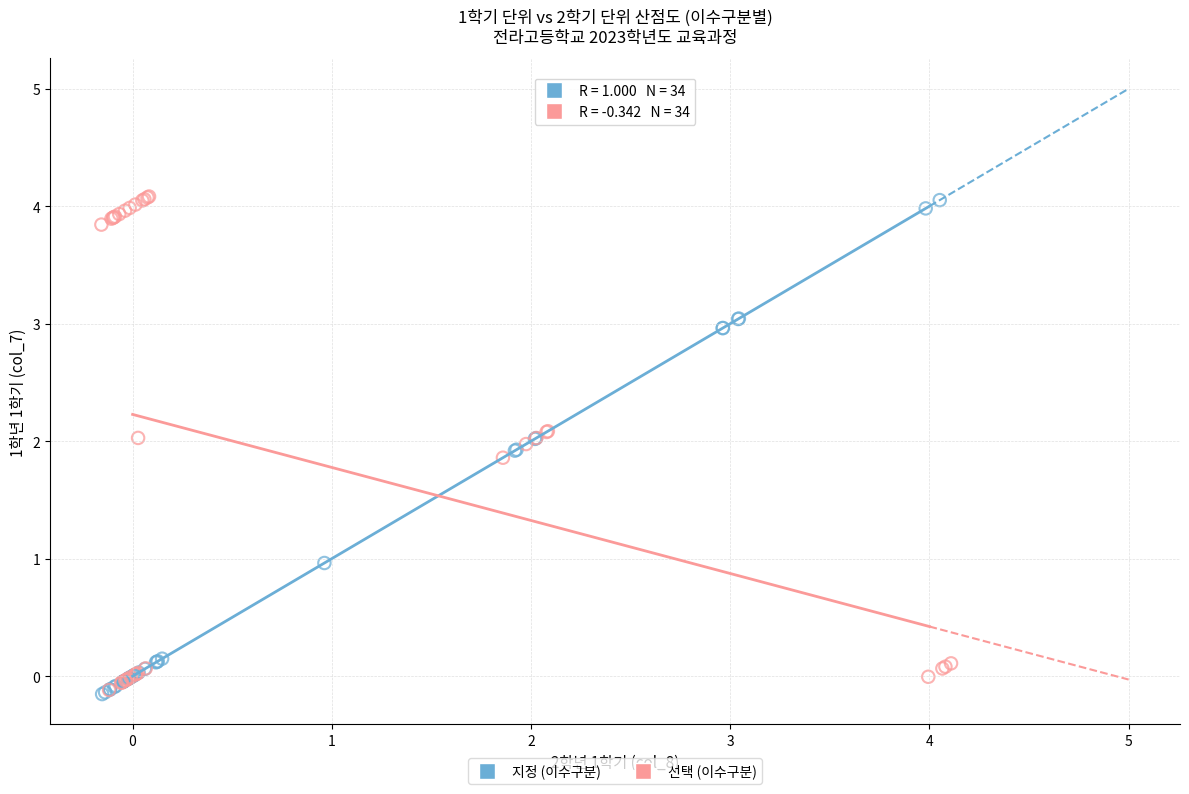

What are all the series names shown in the legend?

지정 (이수구분), 선택 (이수구분)